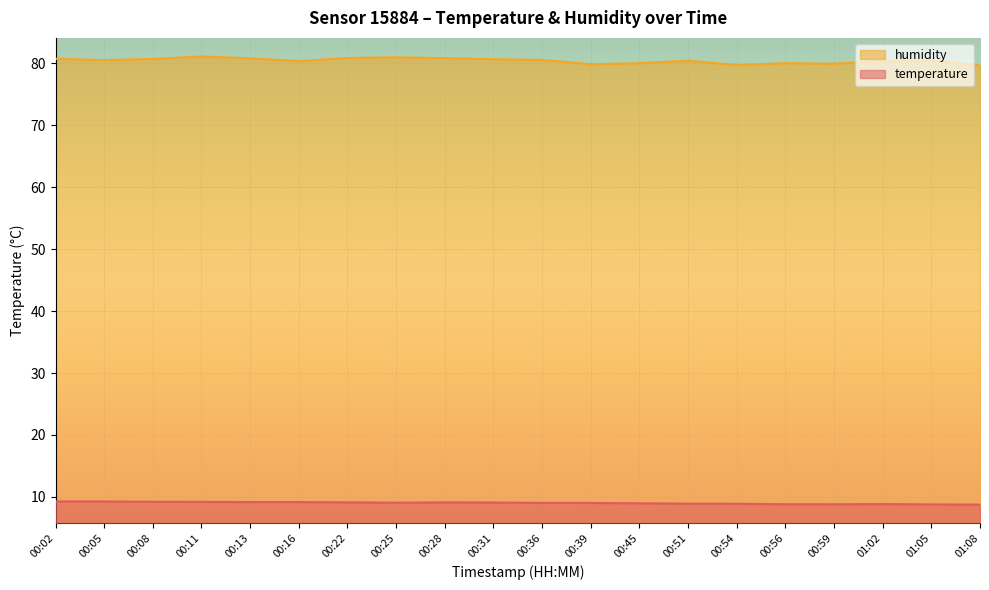

What is the maximum value shown in the chart?

81.1